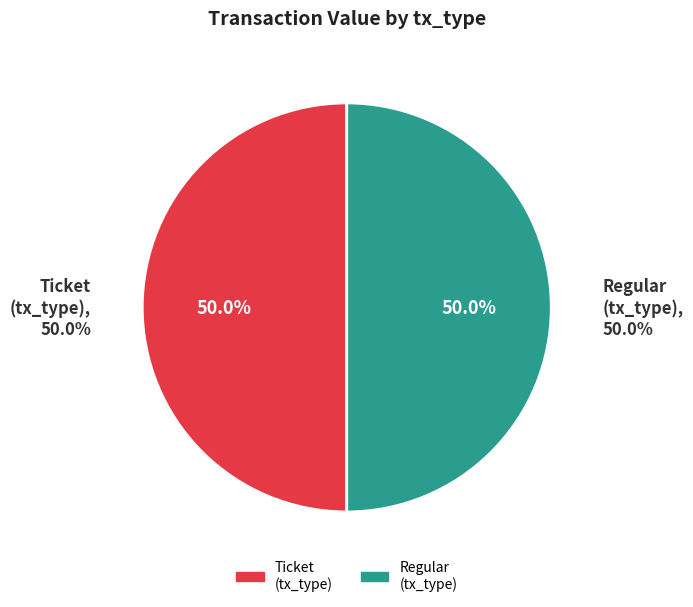

Which category has the biggest portion of the pie?

Regular (io_index=1)